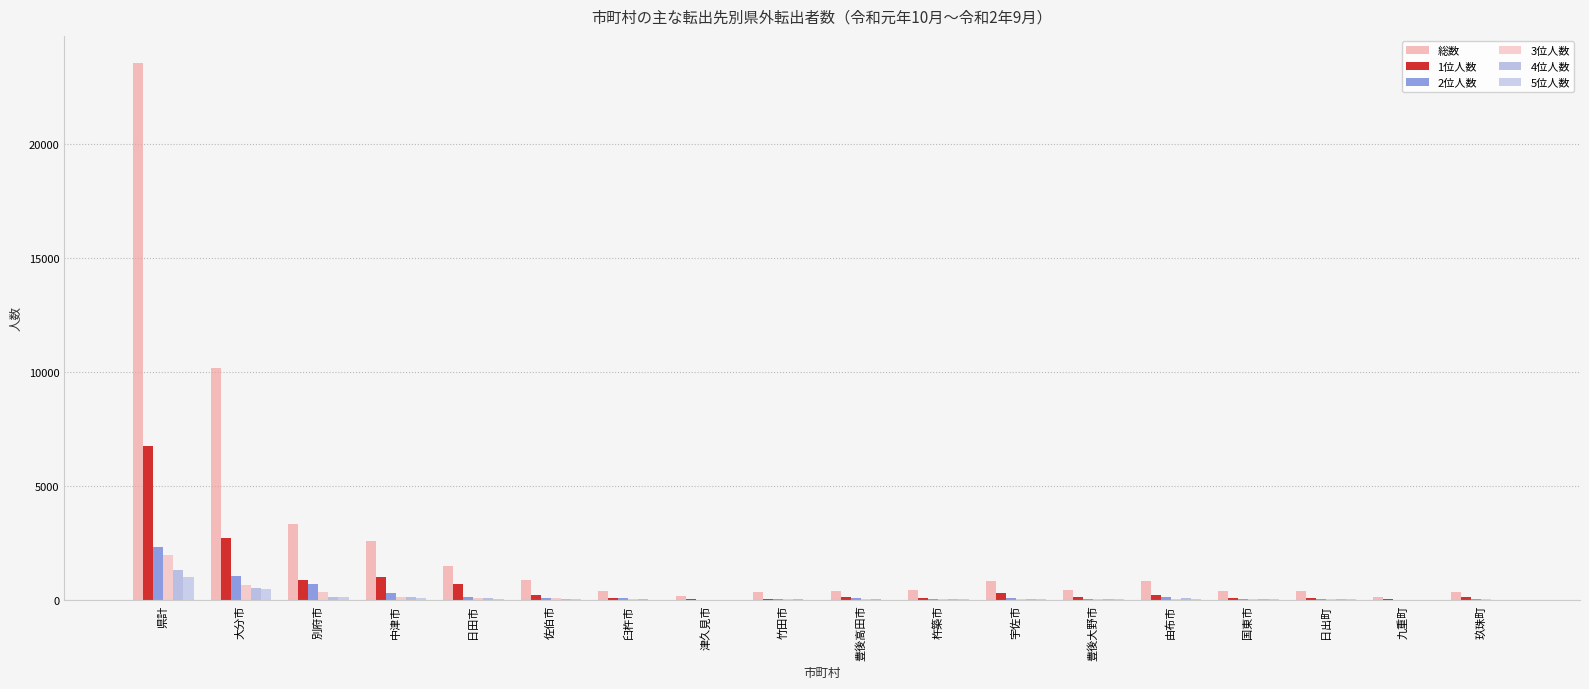

At 豊後高田市, list the series in order from smallest to largest.

5位人数, 4位人数, 3位人数, 2位人数, 1位人数, 総数